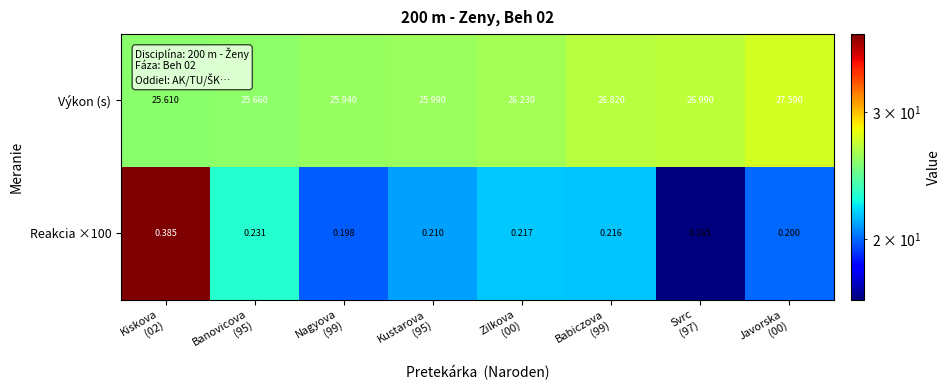

Which series has the largest range (max minus min)?

Výkon (s)